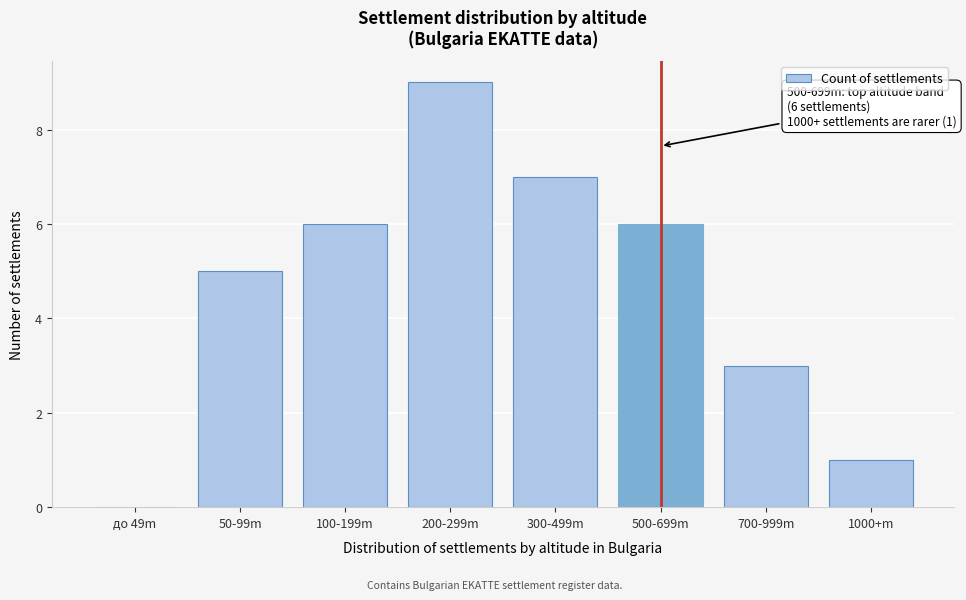

Reading right to left, list all the values displayed in this chart.

1000+m=1	700-999m=3	500-699m=6	300-499m=7	200-299m=9	100-199m=6	50-99m=5	до 49m=0